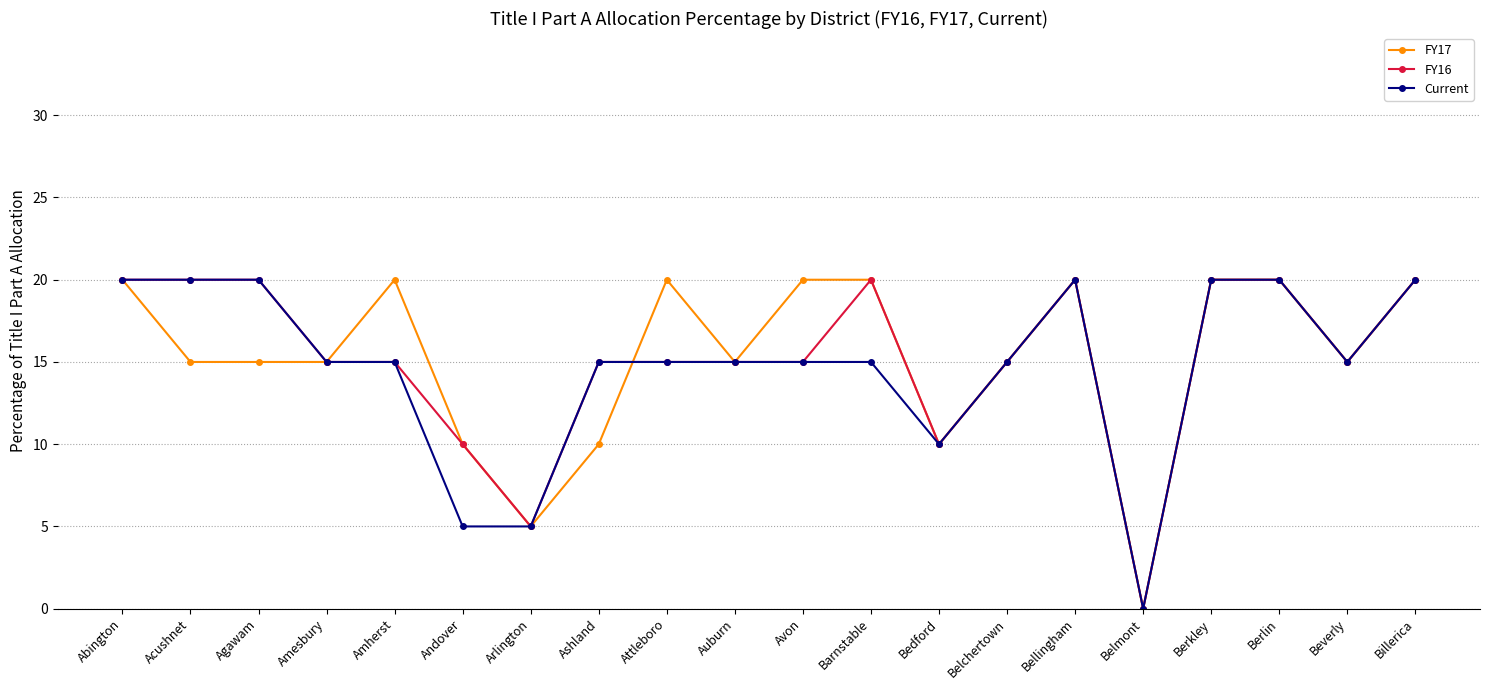

How many positive values does the FY17 series have?

19